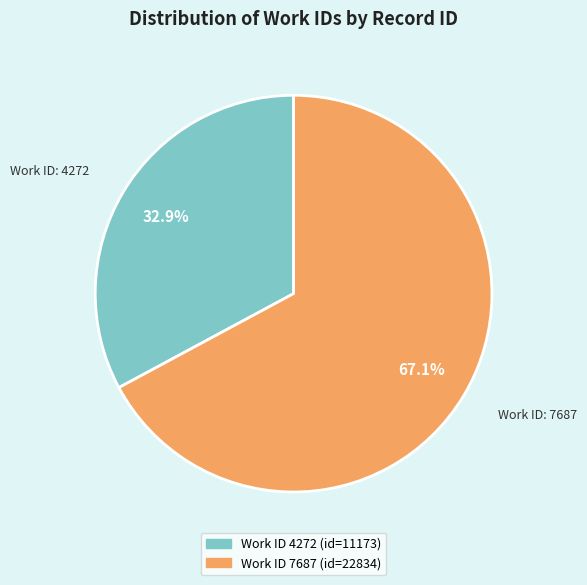

To the nearest percent, what is the difference between the largest and smallest slice percentages?

34%